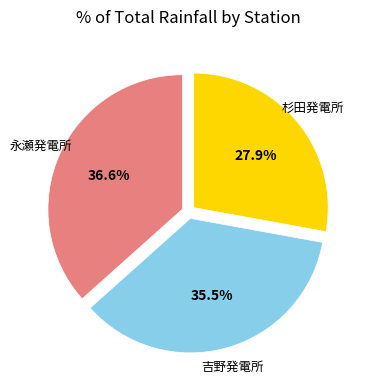

Is there a majority slice in this chart?

No